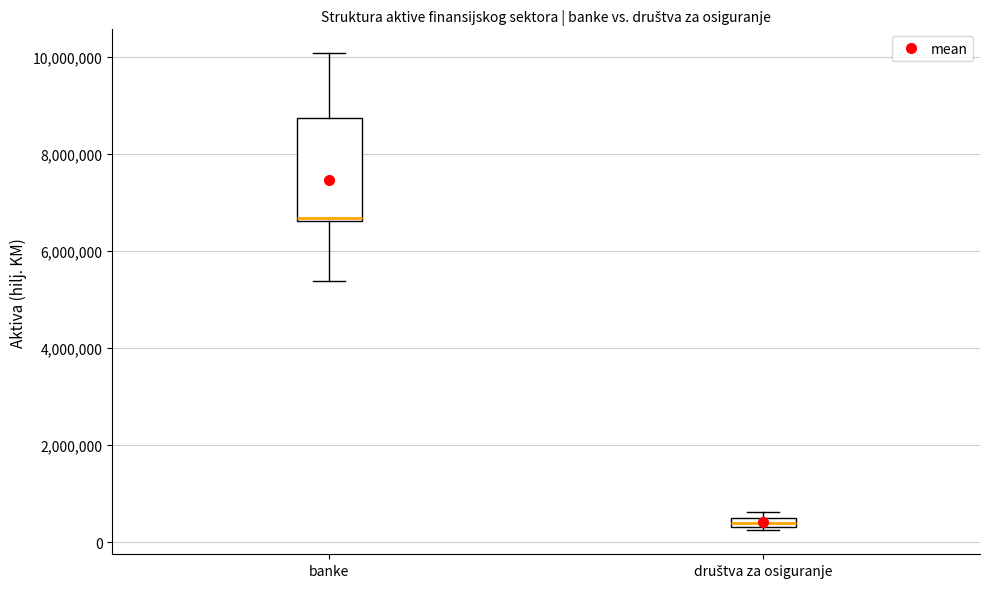

Which box's median line is the lowest?

društva za osiguranje